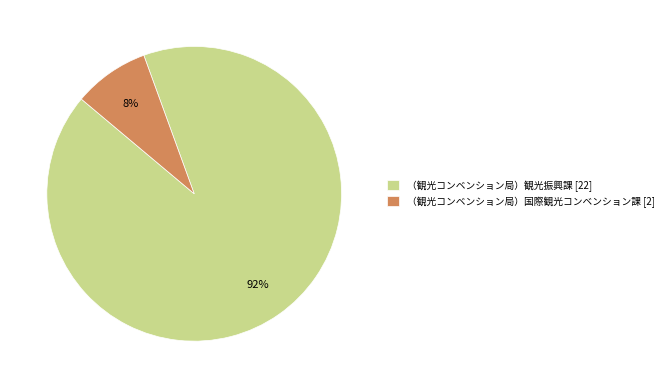

To the nearest percent, what percentage of the pie is （観光コンベンション局）国際観光コンベンション課 [2]?

8%